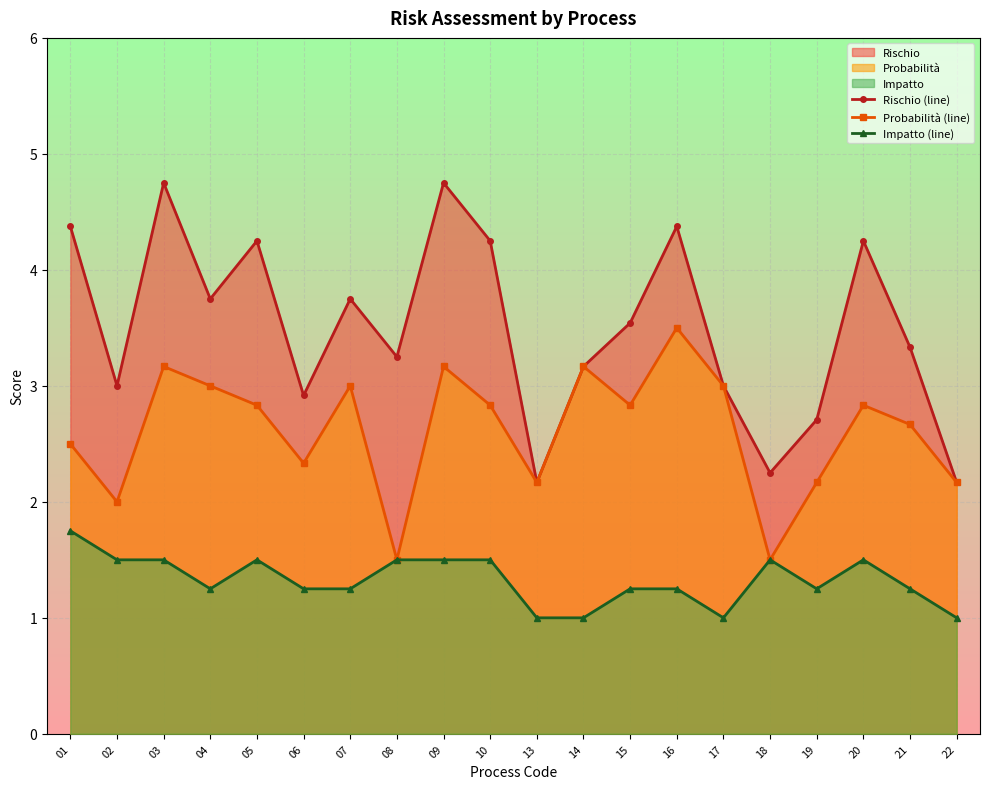

Reading right to left, what are all the values shown in this chart?

Rischio (line): 2.2	3.3	4.2	2.7	2.2	3.0	4.4	3.5	3.2	2.2	4.2	4.8	3.2	3.8	2.9	4.2	3.8	4.8	3.0	4.4
Probabilità (line): 2.2	2.7	2.8	2.2	1.5	3.0	3.5	2.8	3.2	2.2	2.8	3.2	1.5	3.0	2.3	2.8	3.0	3.2	2.0	2.5
Impatto (line): 1.0	1.2	1.5	1.2	1.5	1.0	1.2	1.2	1.0	1.0	1.5	1.5	1.5	1.2	1.2	1.5	1.2	1.5	1.5	1.8